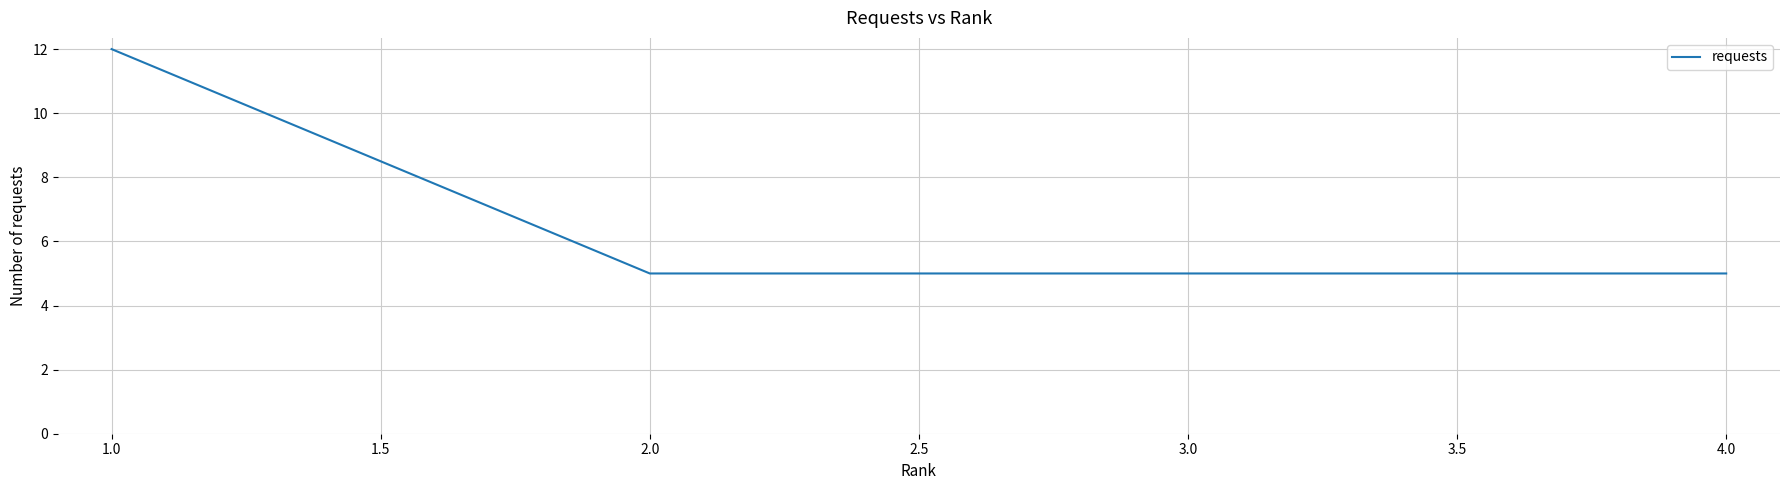

What position from the right is 3.0?

2